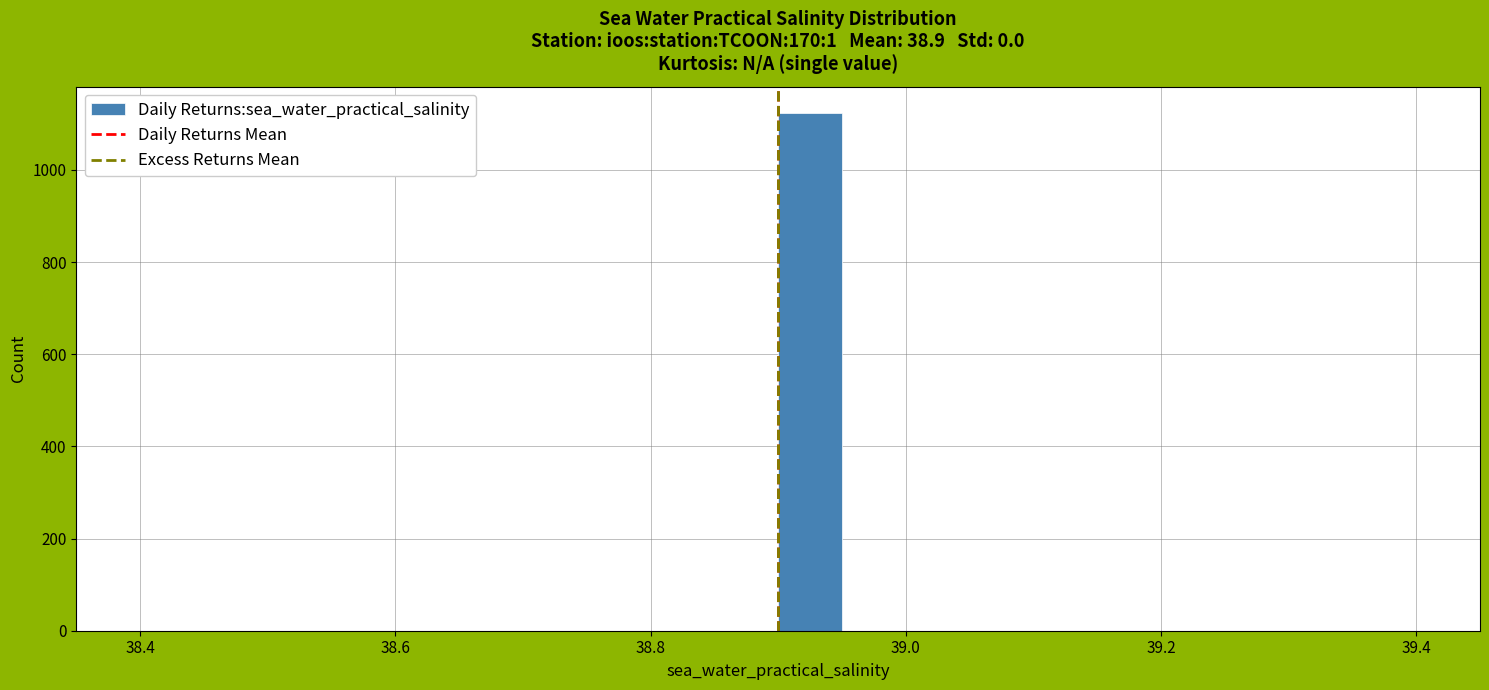

Around what value on the x-axis is the tallest bar? Give the approximate position of its centre, as read against the axis.

38.92